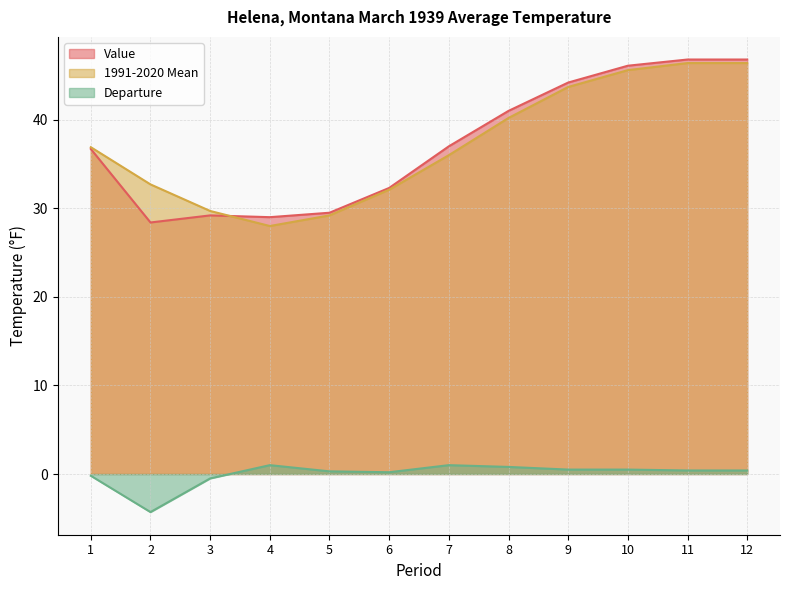

Rank the series by their maximum value, from highest to lowest.

Value, 1991-2020 Mean, Departure